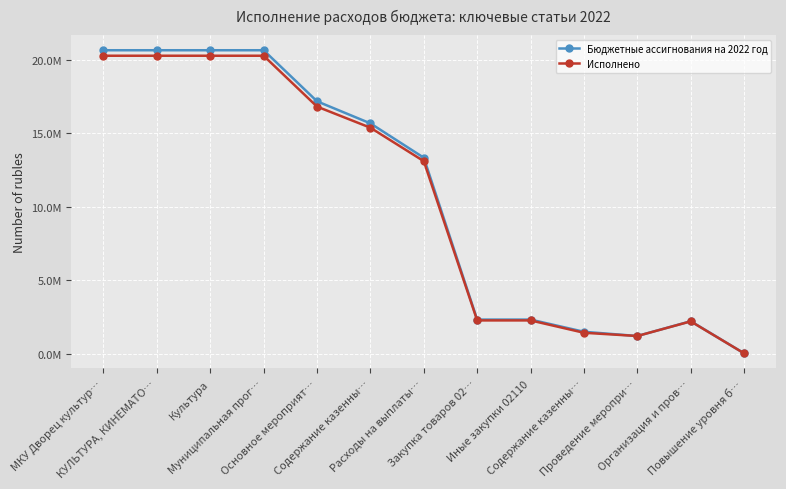

True or false: Бюджетные ассигнования на 2022 год and Исполнено intersect in this chart.

False